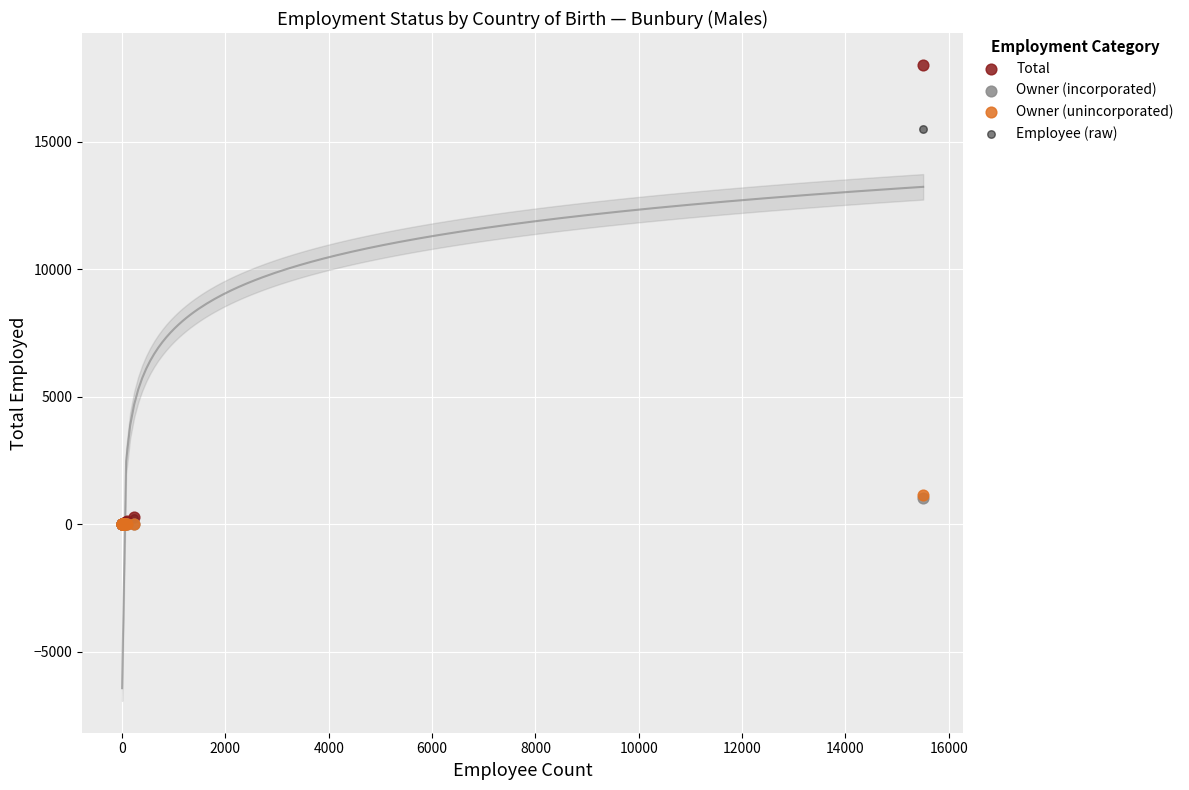

What are all the series names shown in the legend?

Total, Owner (incorporated), Owner (unincorporated), Employee (raw)